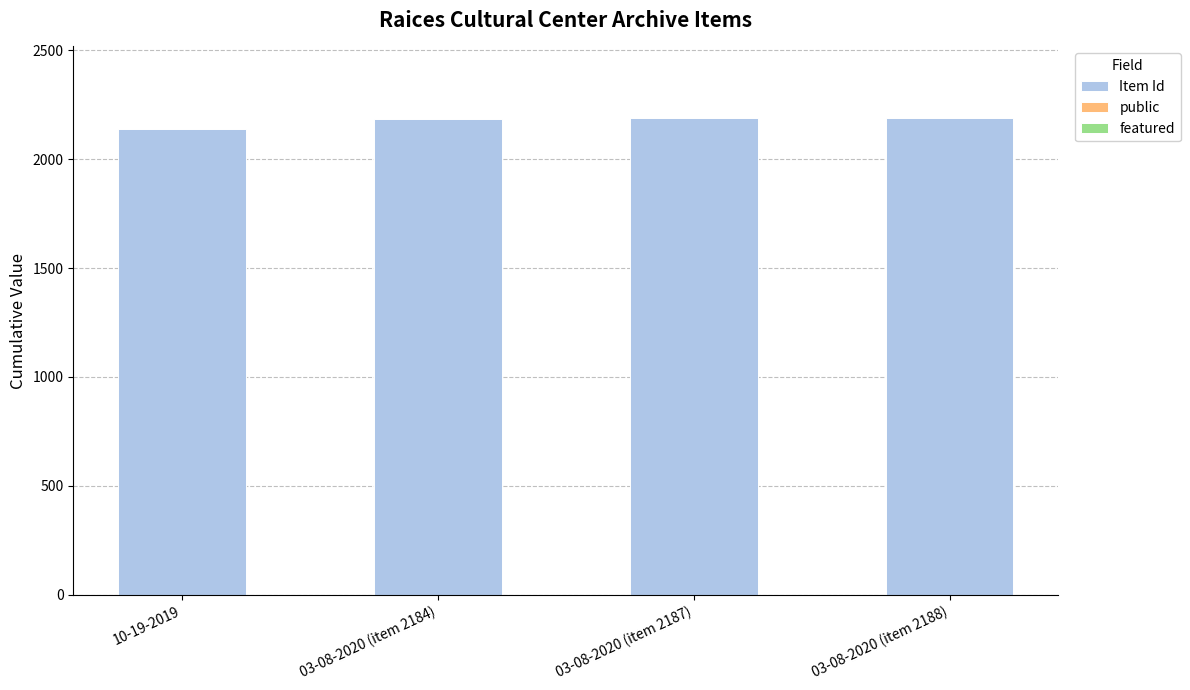

The value of Item Id at 03-08-2020 (item 2184) is 578. True or false?

False